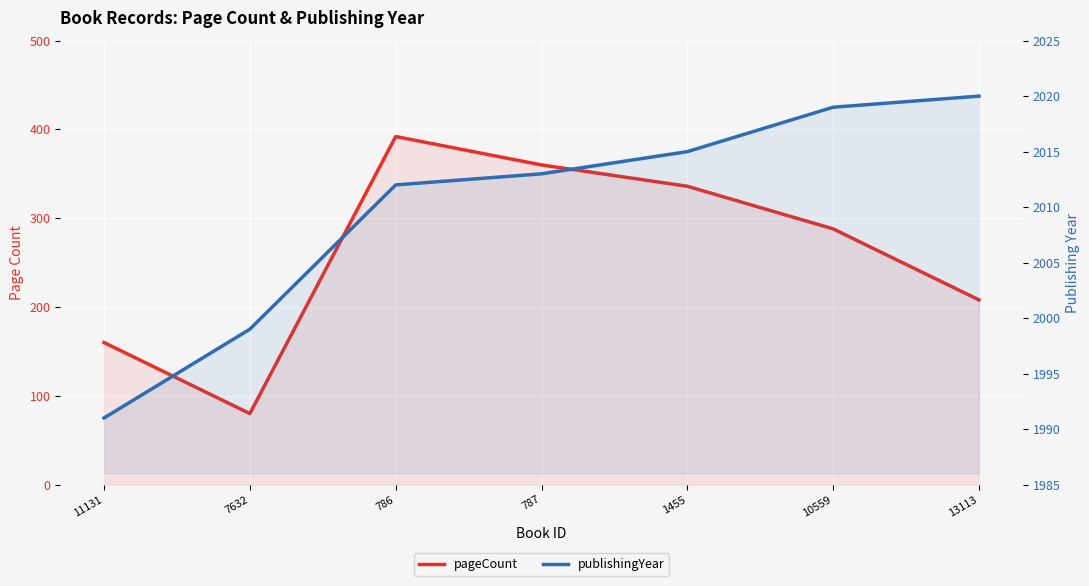

What is the value of the pageCount point at the 4th from the left?

360